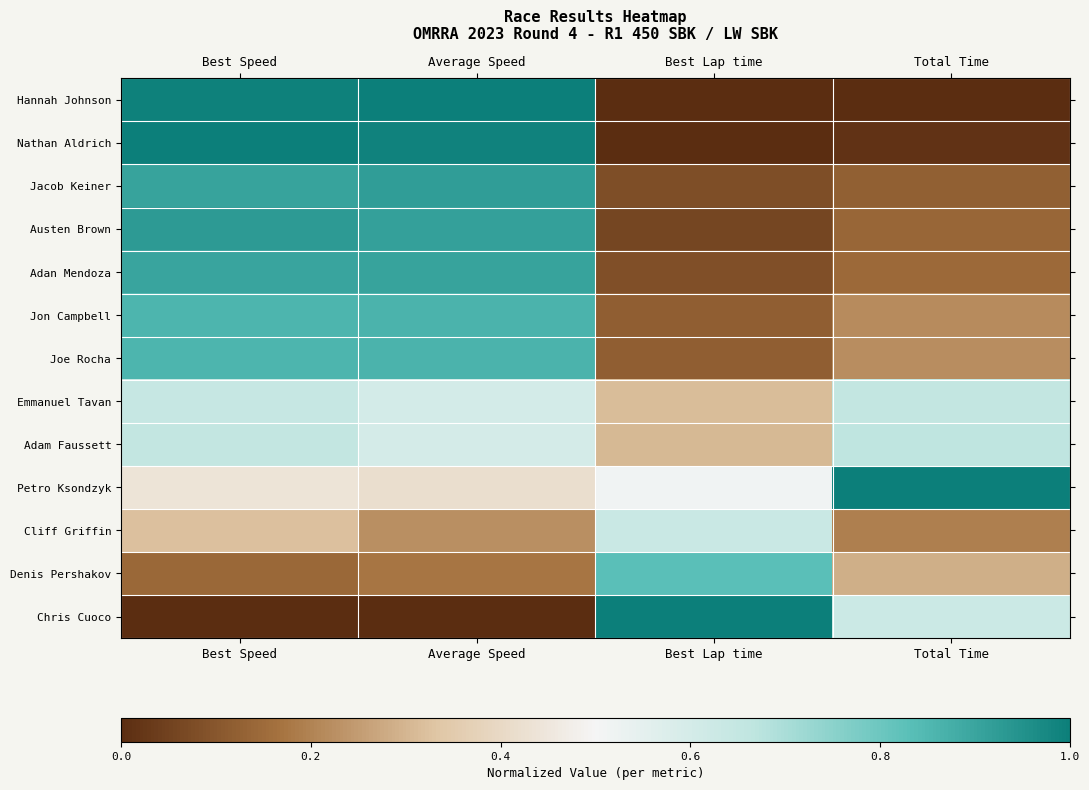

What is the spread (max minus min) of values at Best Speed?

1.0